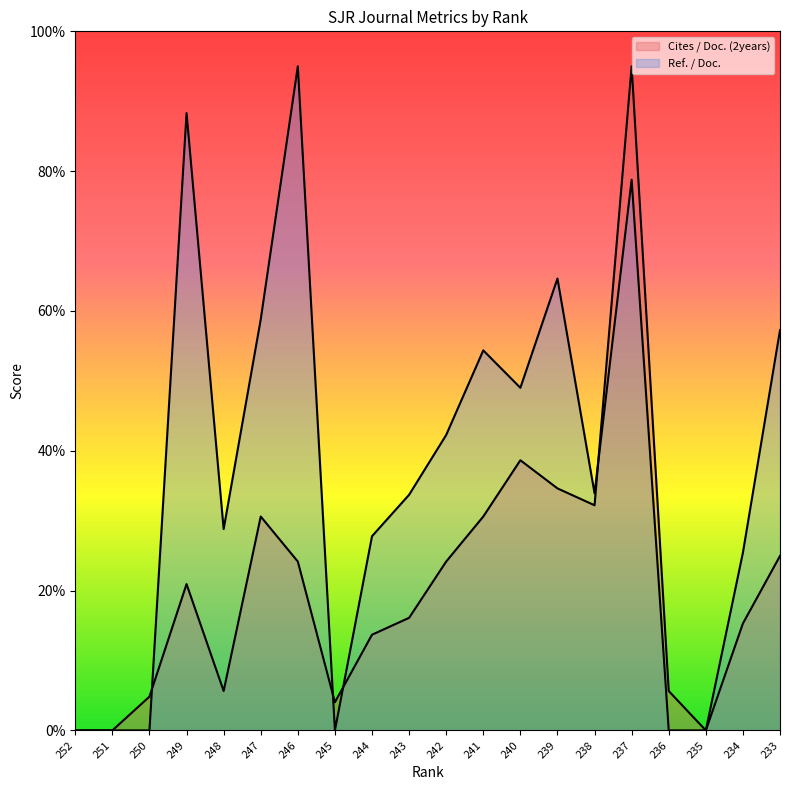

What is the sum of the Cites / Doc. (2years) values at 238 and 250?

37.0